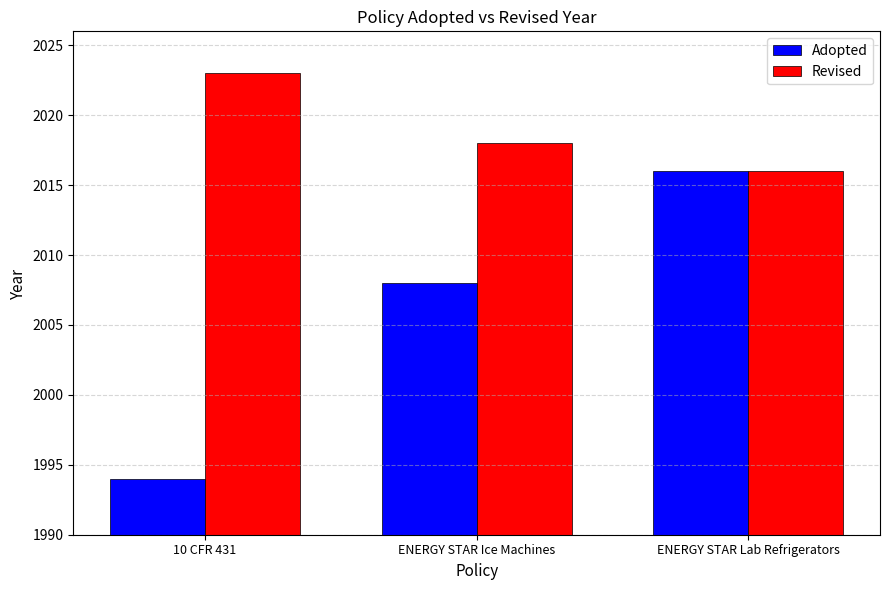

At which label does Revised first exceed 2018?

10 CFR 431